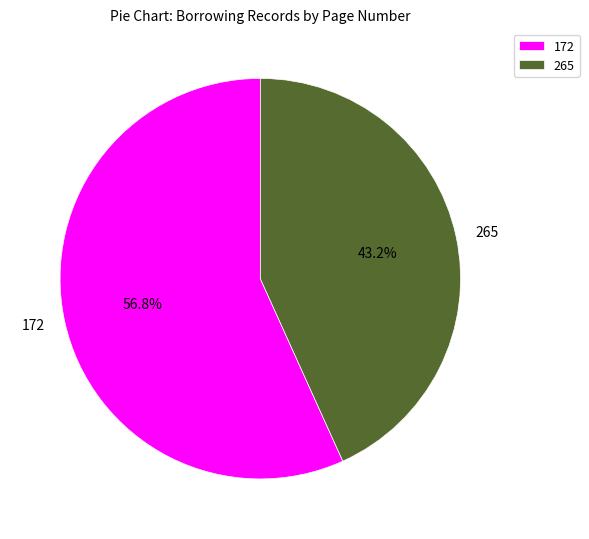

Rank the categories by value from lowest to highest.

265, 172